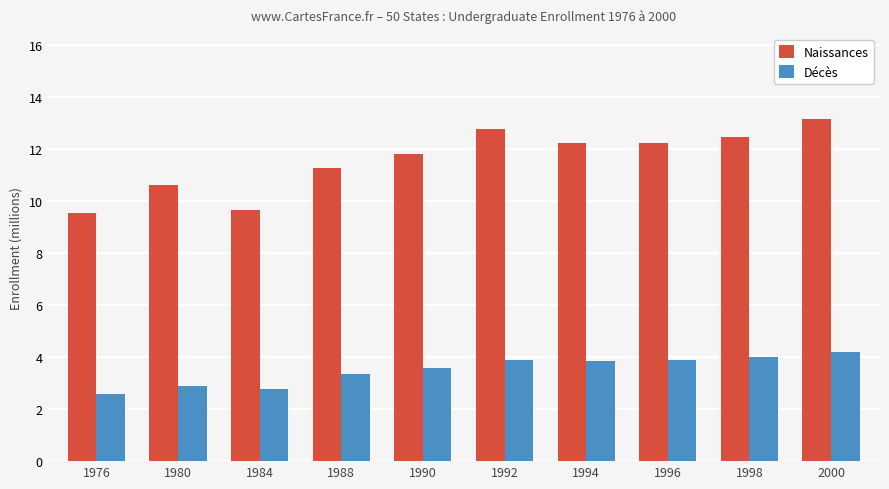

Reading right to left, what are all the values shown in this chart?

Naissances: 2000=13.1	1998=12.4	1996=12.2	1994=12.2	1992=12.8	1990=11.8	1988=11.3	1984=9.6	1980=10.6	1976=9.5
Décès: 2000=4.2	1998=4.0	1996=3.9	1994=3.9	1992=3.9	1990=3.6	1988=3.4	1984=2.8	1980=2.9	1976=2.6